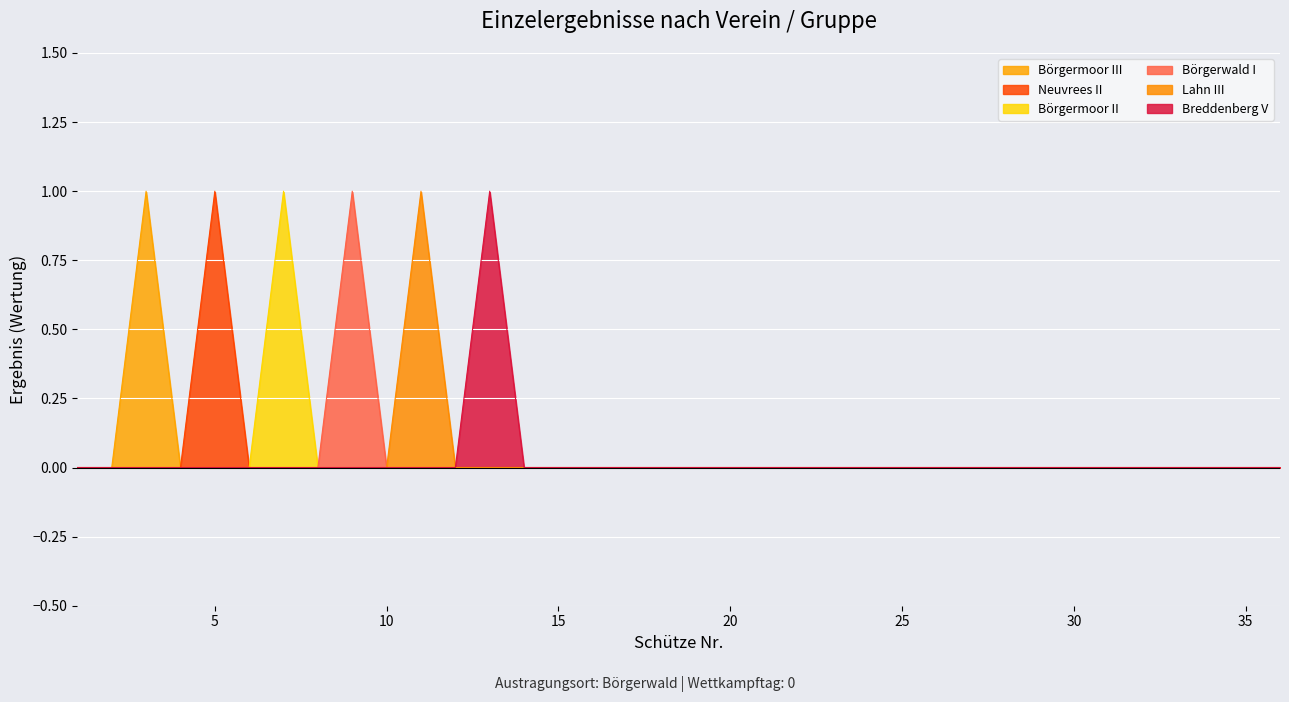

How many lines are shown in the chart?

6